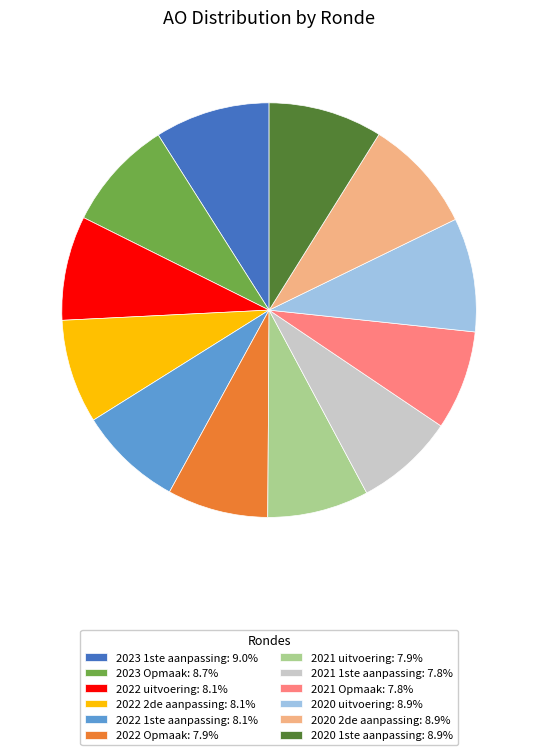

Approximately how many times larger is the value at 2021 Opmaak: 7.8% compared to 2023 Opmaak: 8.7%?

0.9